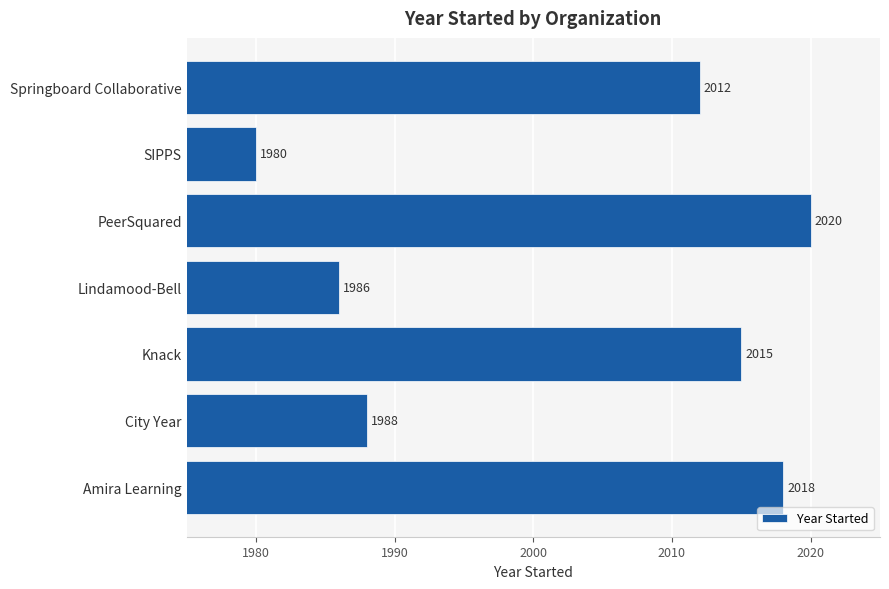

What is the approximate value at SIPPS, to the nearest 10?

1980